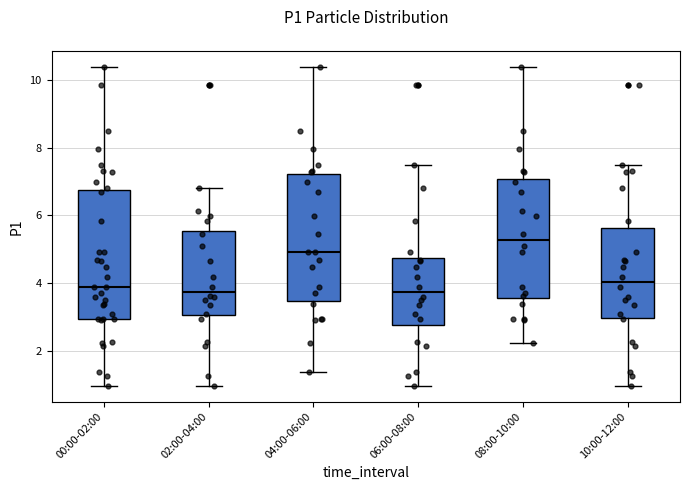

Reading left to right, read every box against the y-axis: the position of its median line, the range the box covers, and the ends of its whiskers. The values are not printed on the chart, so give them approximately, as read against the axis.

00:00-02:00: median 3.8, box 3.0 to 6.8, whiskers 1.0 to 10.4
02:00-04:00: median 3.8, box 3.0 to 5.6, whiskers 1.0 to 6.8
04:00-06:00: median 5.0, box 3.4 to 7.2, whiskers 1.4 to 10.4
06:00-08:00: median 3.8, box 2.8 to 4.8, whiskers 1.0 to 7.6
08:00-10:00: median 5.2, box 3.6 to 7.0, whiskers 2.2 to 10.4
10:00-12:00: median 4.0, box 3.0 to 5.6, whiskers 1.0 to 7.6